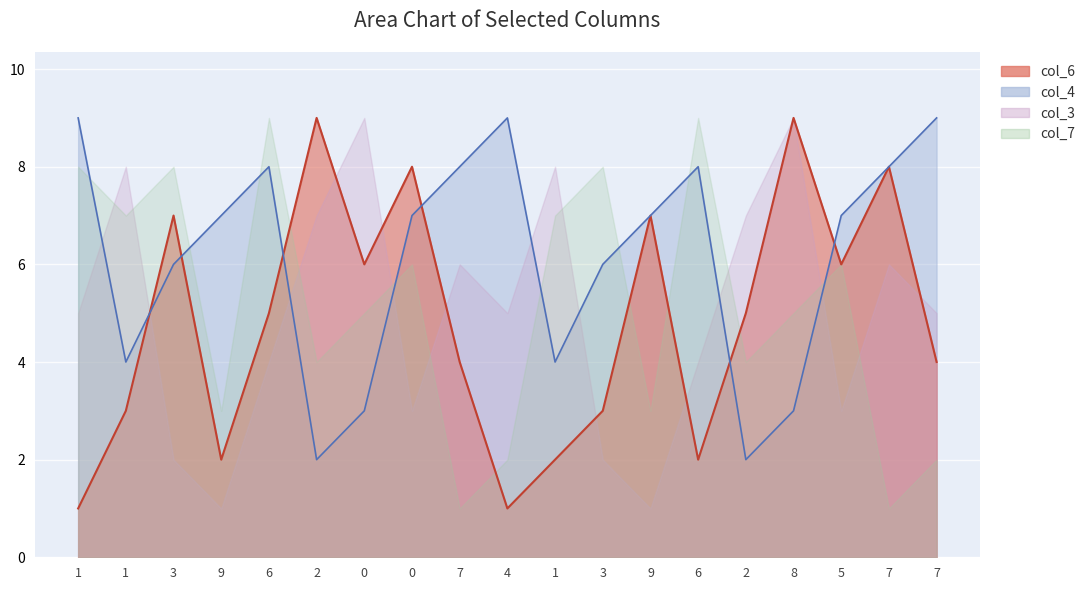

What is the label of the 17th point from the right?

3